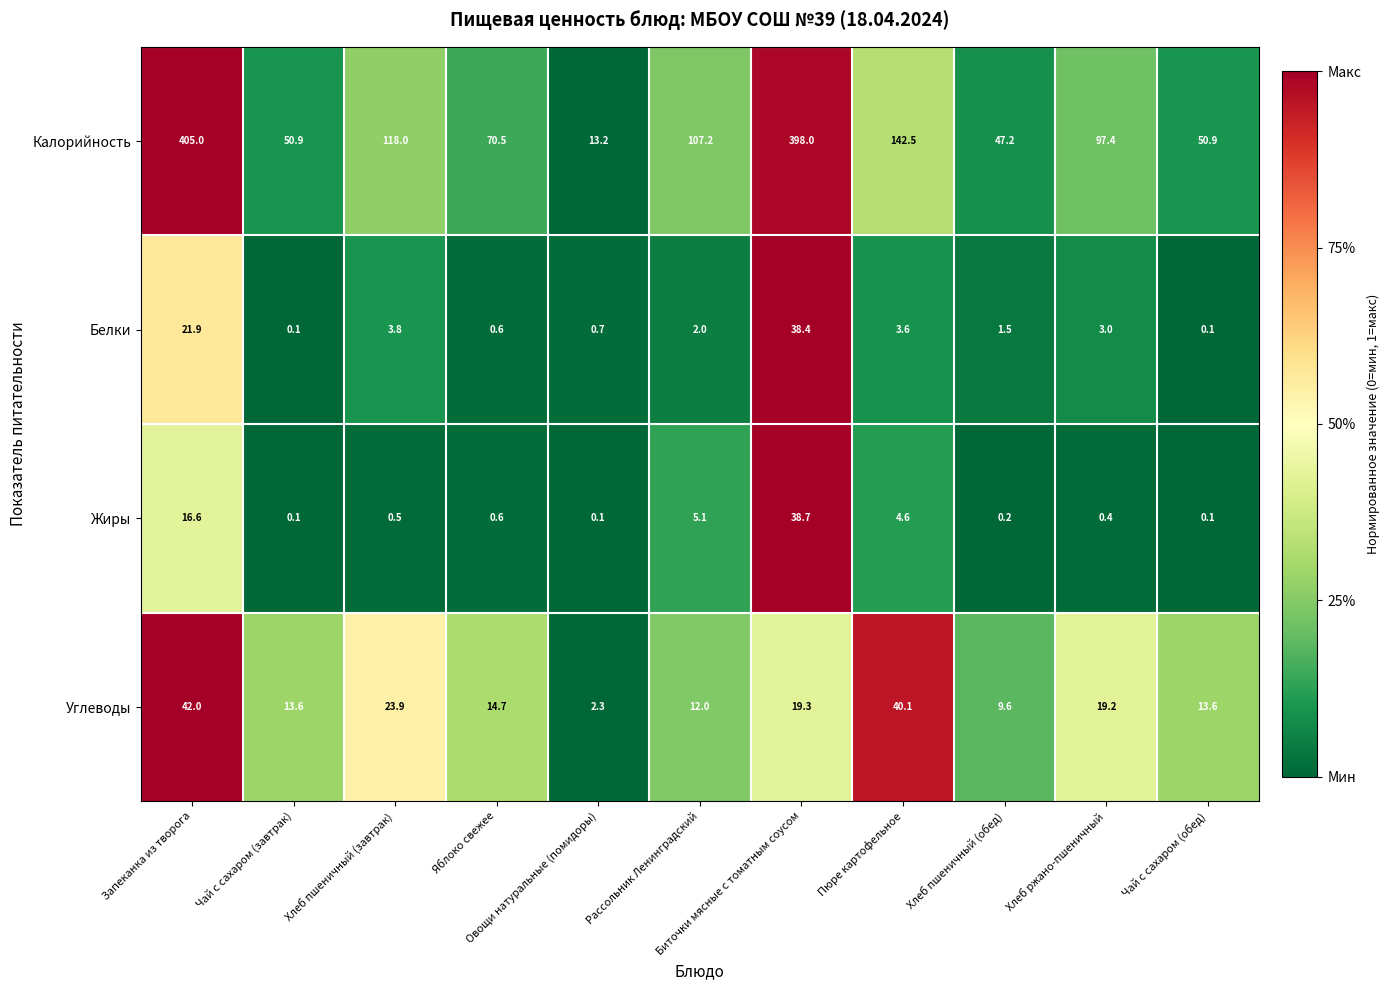

What is the average value of the Жиры series?

6.1